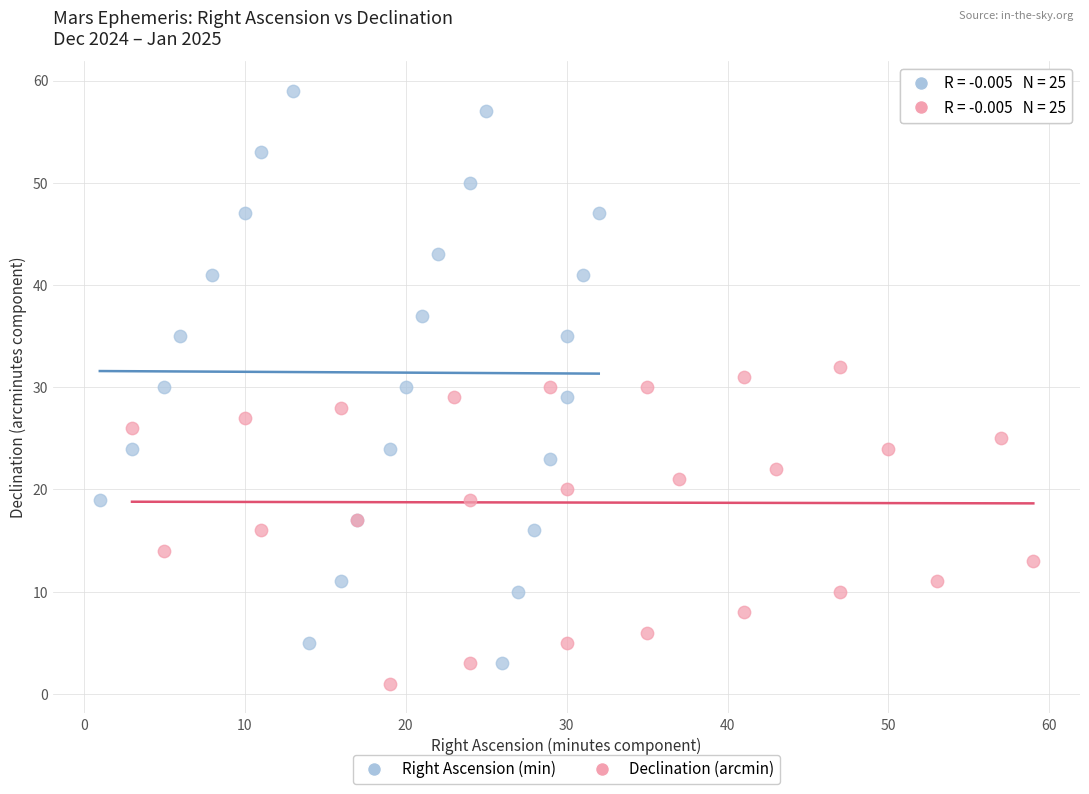

What are all the series names shown in the legend?

Right Ascension (min), Declination (arcmin)